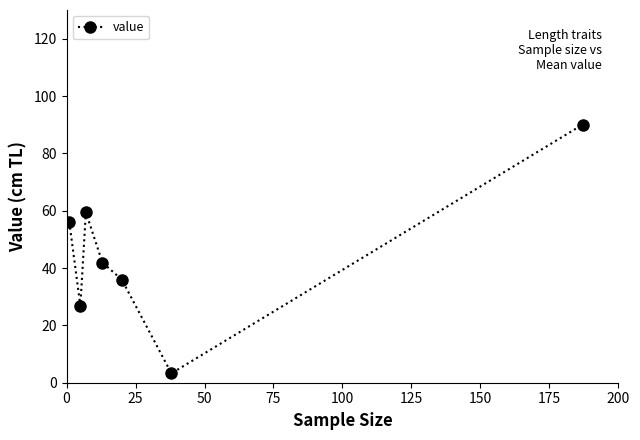

What is the difference between the maximum and minimum values?

86.7